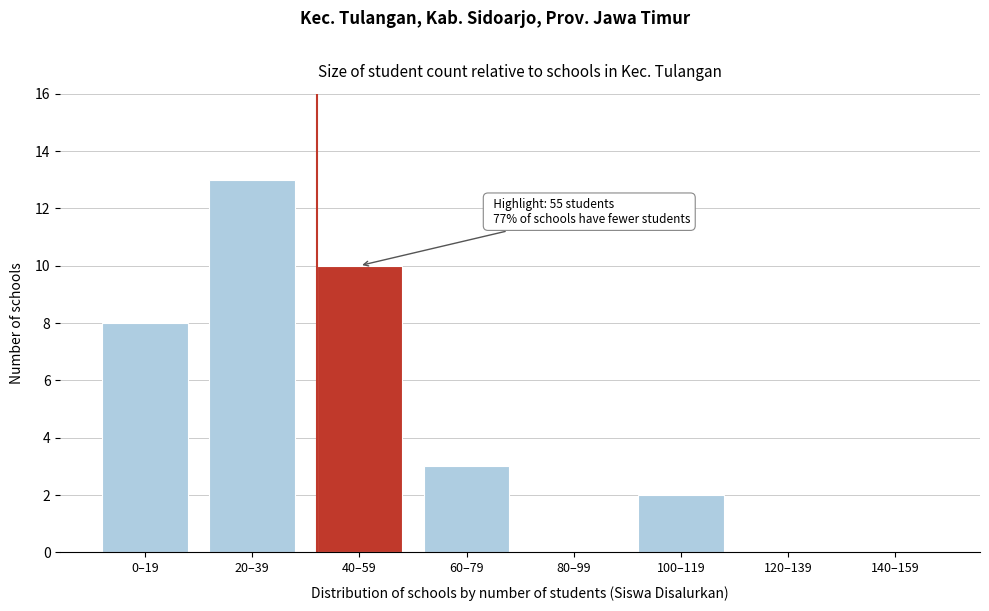

Reading left to right, transcribe all the data shown in this chart.

0–19=8	20–39=13	40–59=10	60–79=3	80–99=0	100–119=2	120–139=0	140–159=0